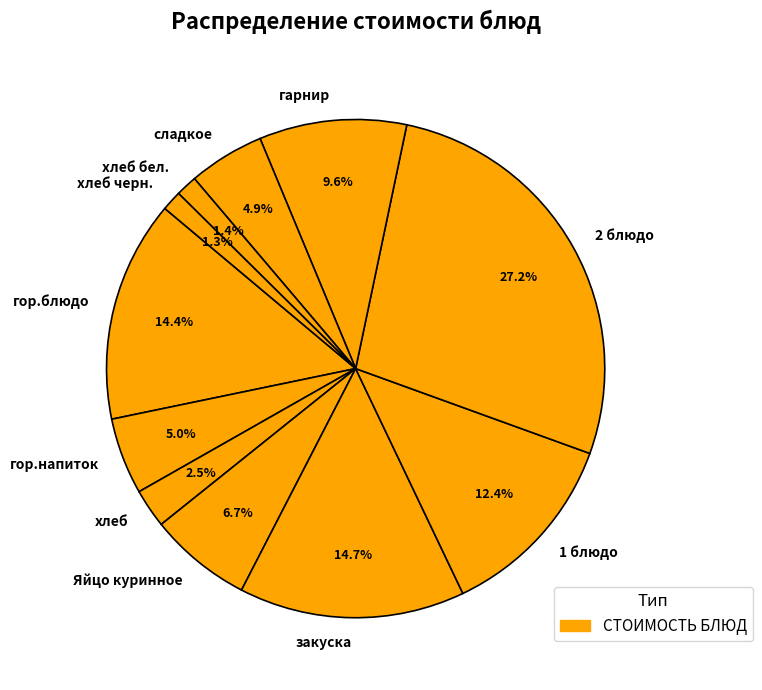

How many slices are in this pie chart?

11